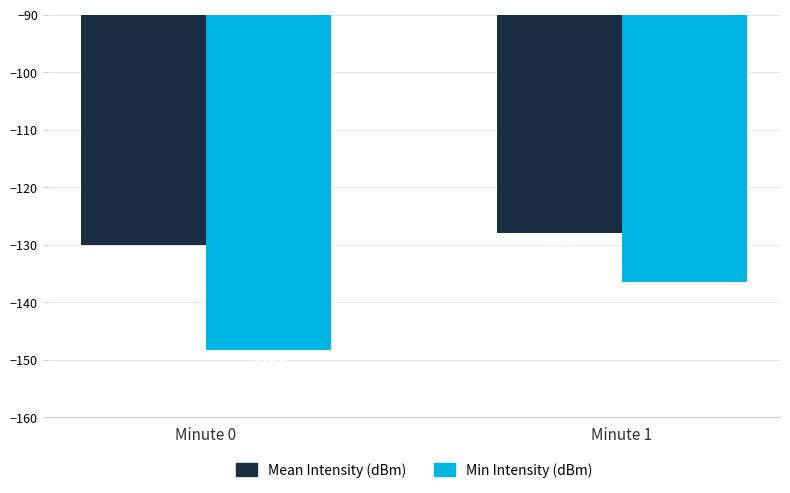

Which series has the largest range (max minus min)?

Min Intensity (dBm)